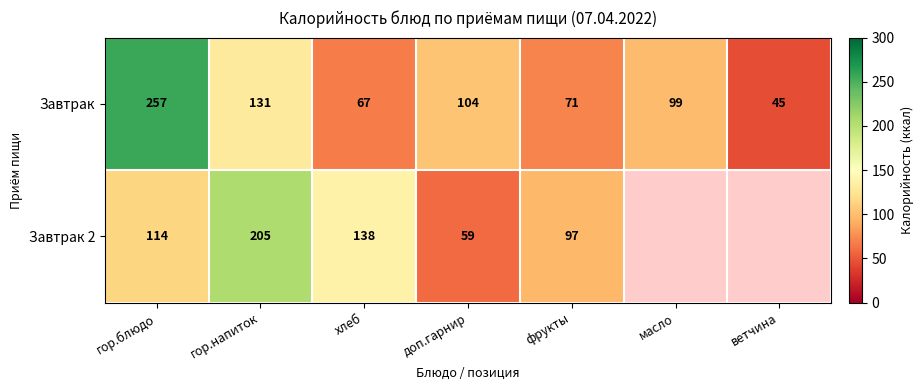

Where is Завтрак nearest to the value 151?

гор.напиток